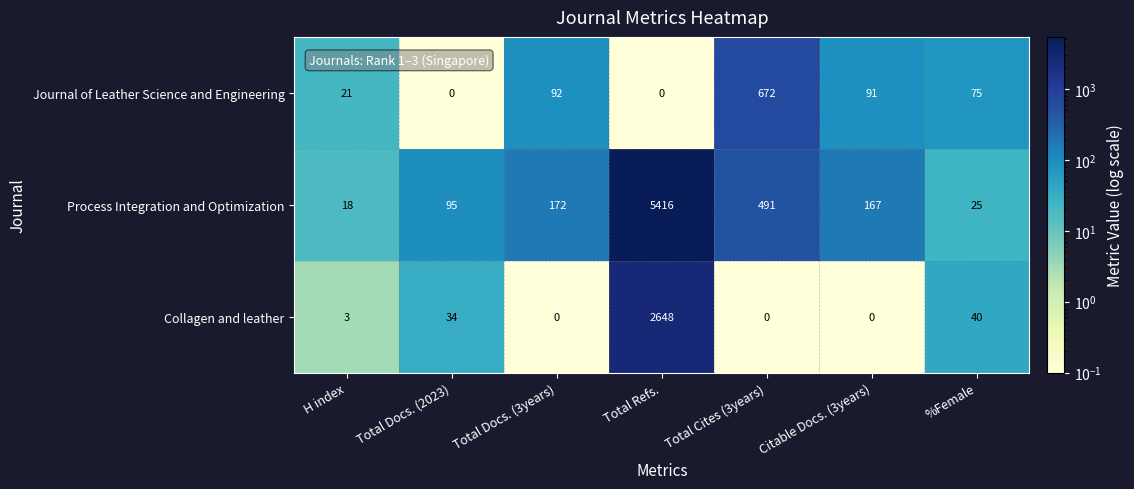

What is the difference between the second highest and second lowest values in the Collagen and leather series?

40